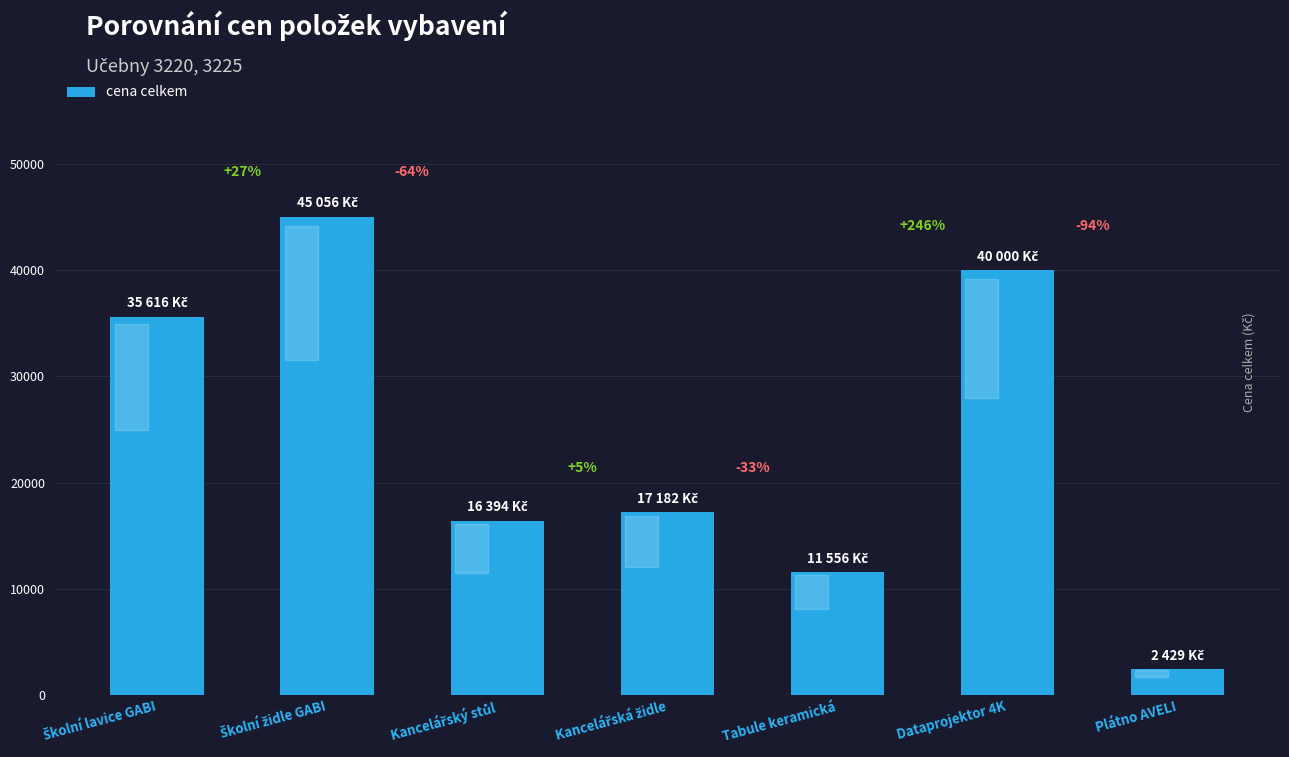

How many bars are there in total?

7